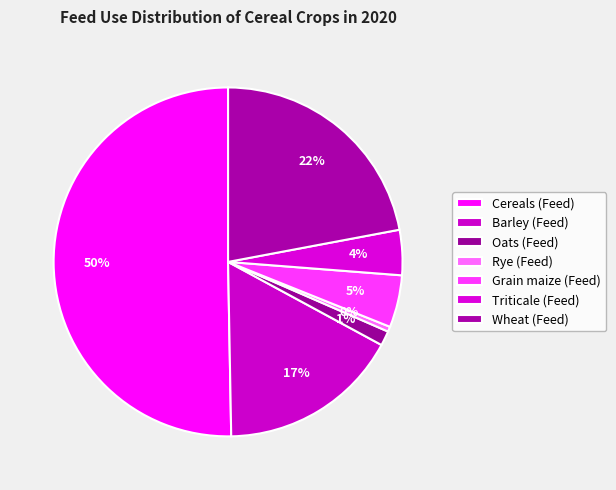

What percentage is the Cereals (Feed) slice, to the nearest percent?

50%